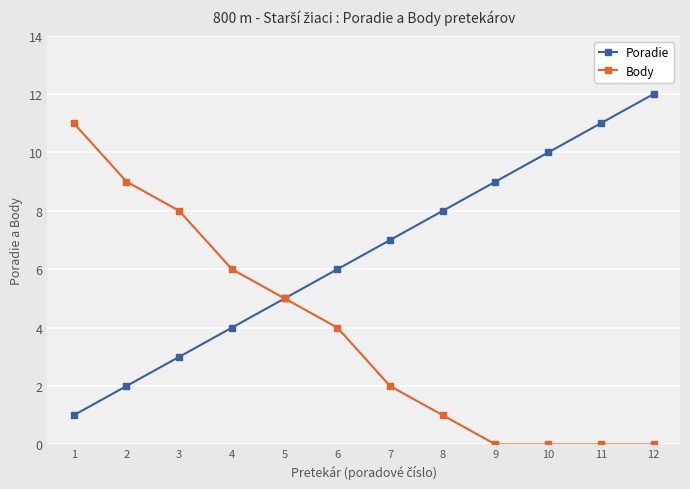

What is the value of the Body point at the 2nd from the left?

9